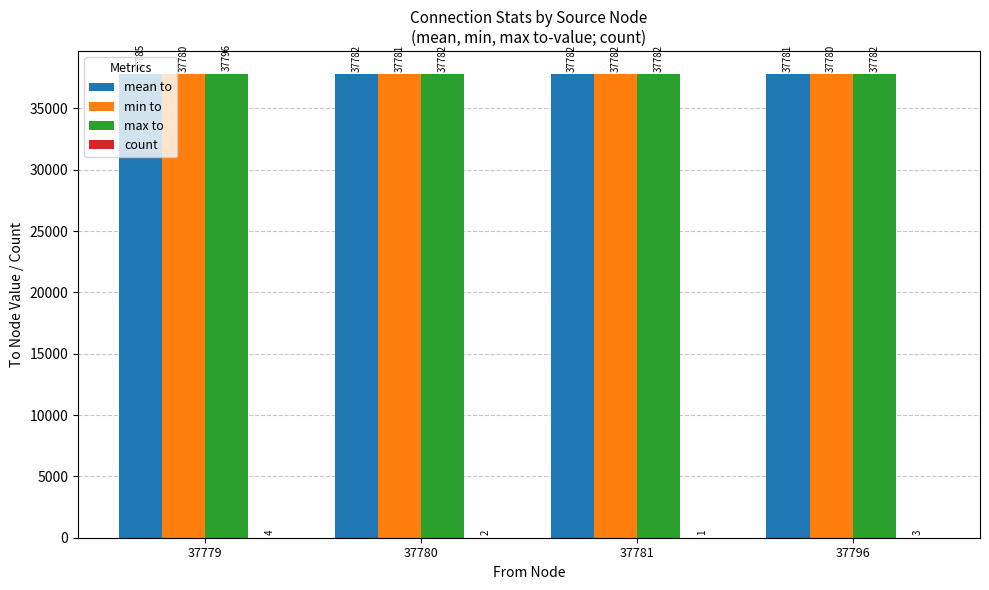

What is the greatest value displayed?

37796.0